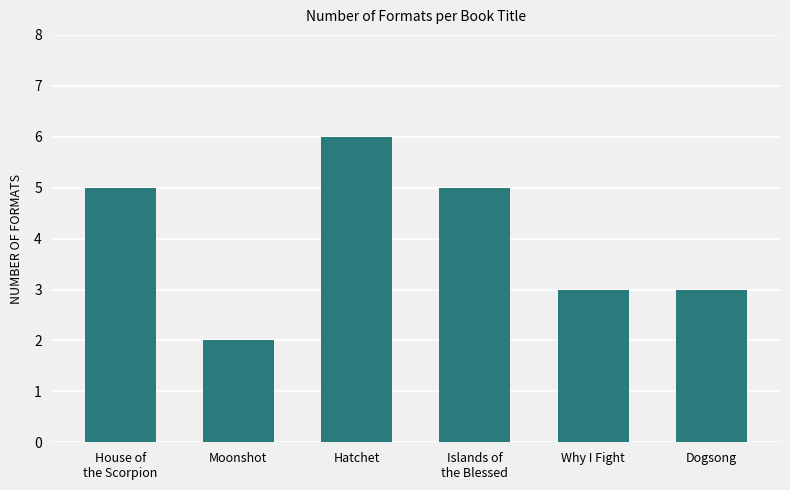

What is the label of the 6th bar from the left?

Dogsong